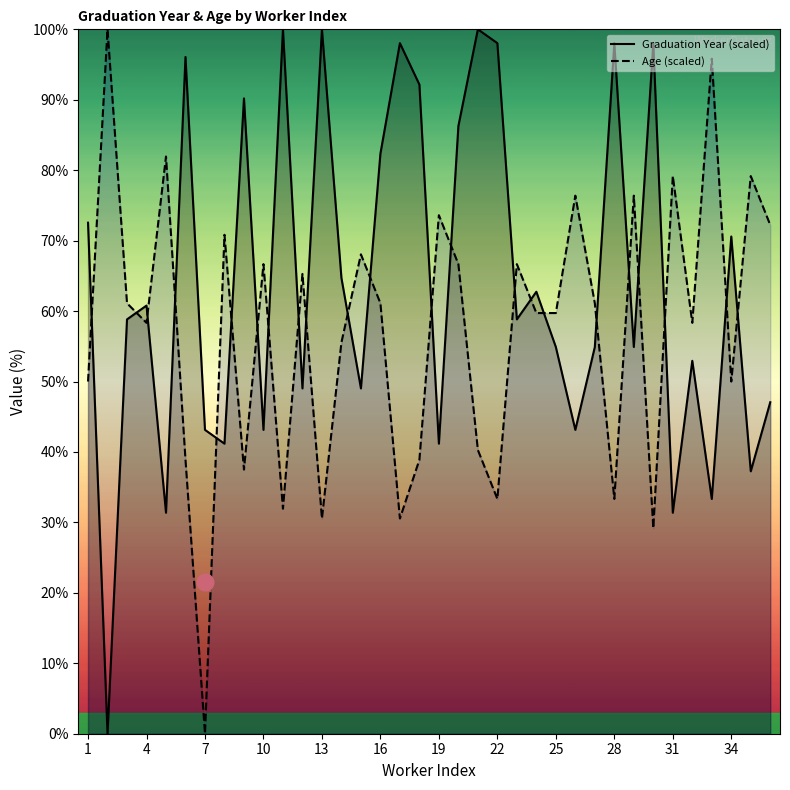

At 1, list the series in order from largest to smallest.

Graduation Year (scaled), Age (scaled)